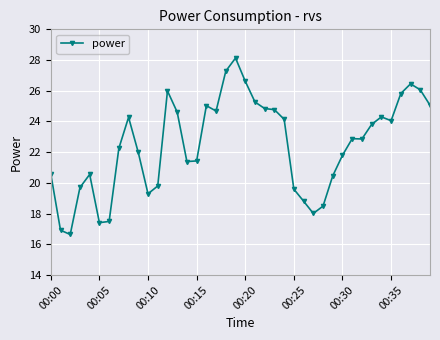

What is the value of the 20th point from the left?

28.1